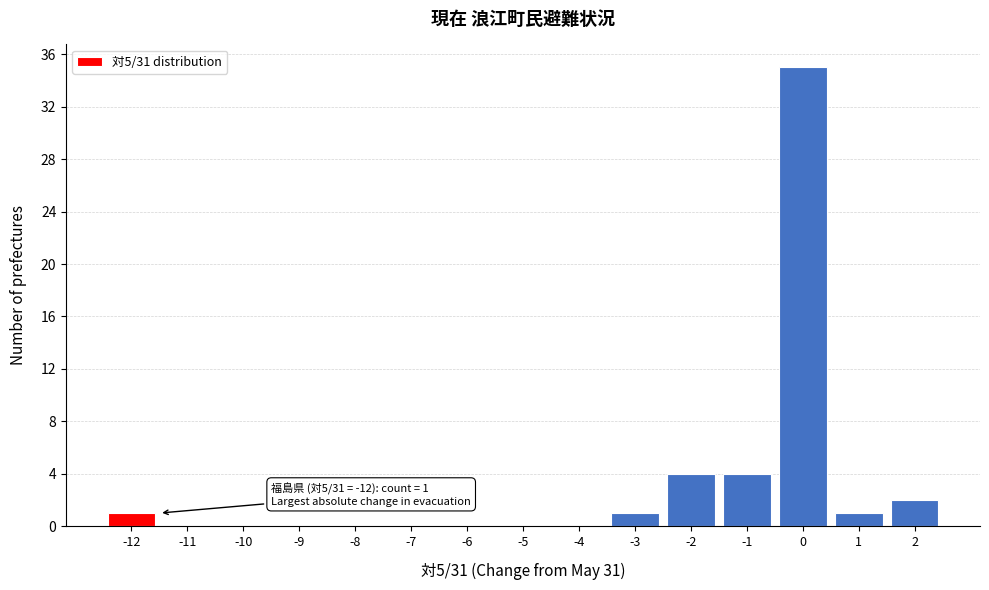

Over which range of the x-axis is the bar tallest?

-0.5 to 0.5